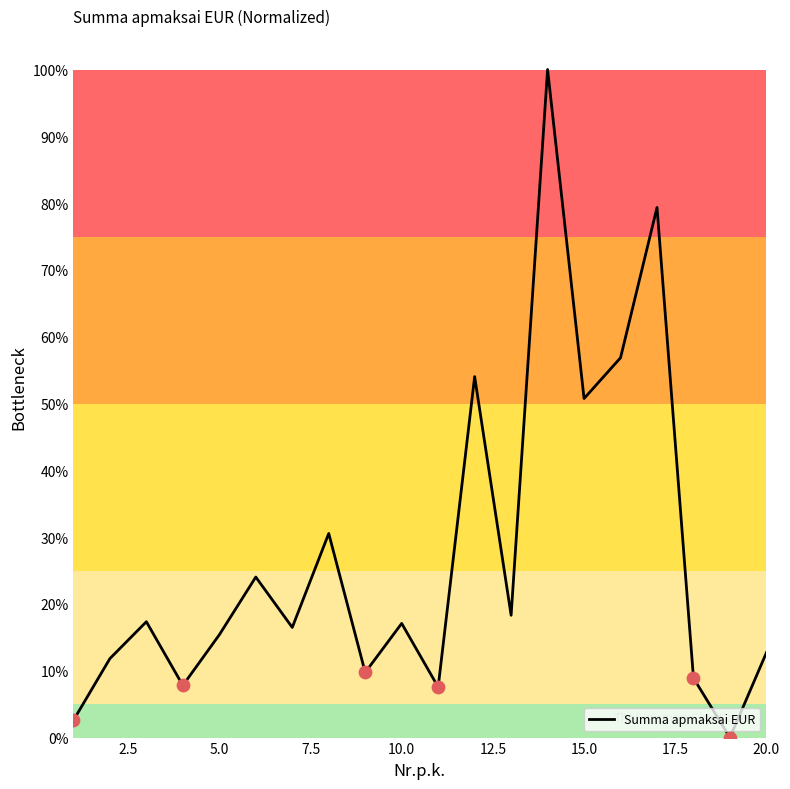

What is the greatest value displayed?

100.0